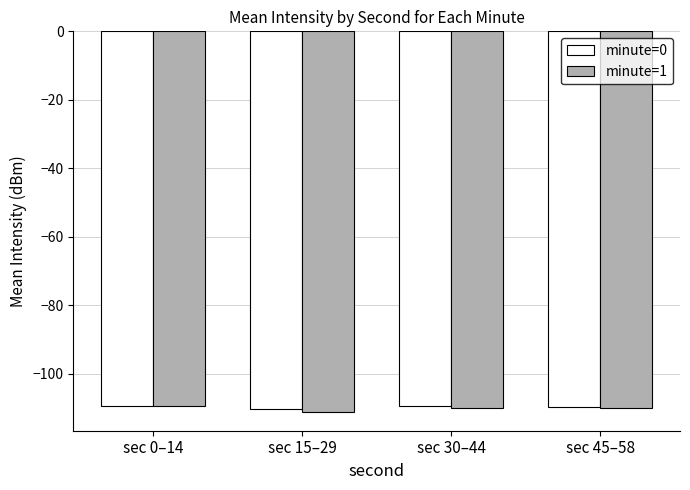

What are all the series names shown in the legend?

minute=0, minute=1